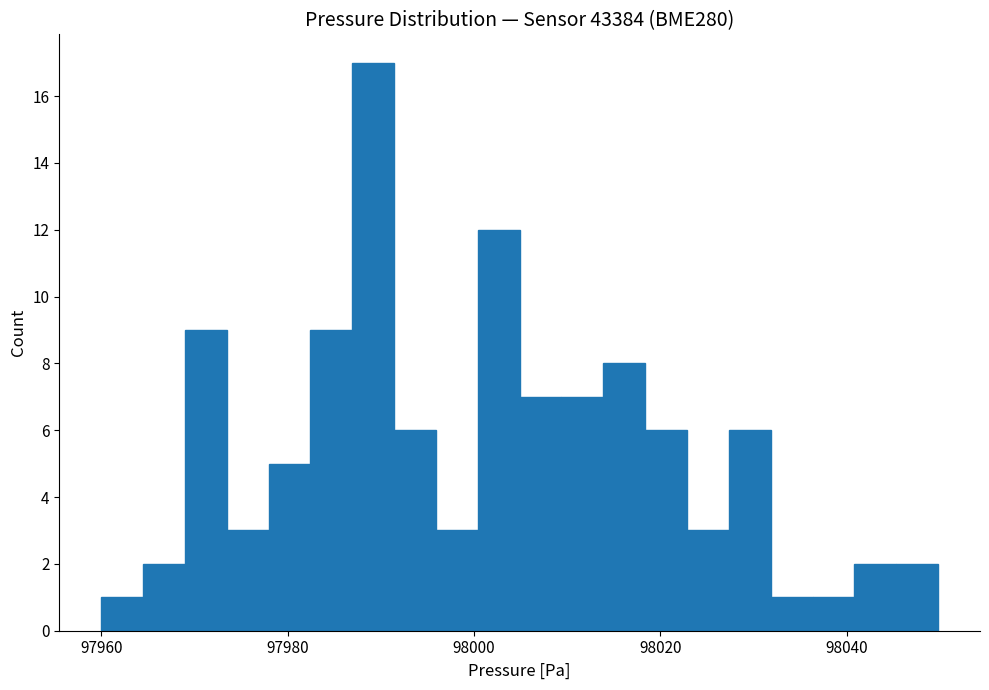

Read against the x-axis, roughly where is the centre of the tallest bar?

97990